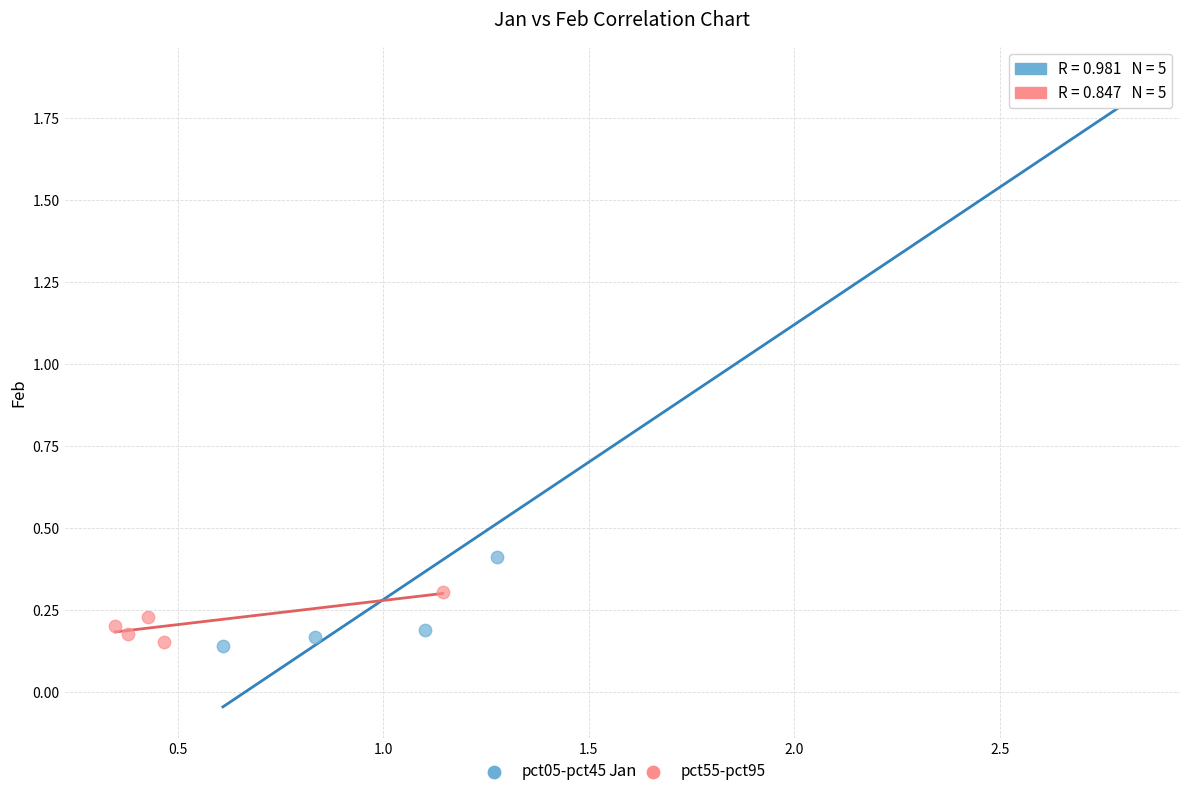

Which series contains the highest Y value?

pct05-pct45